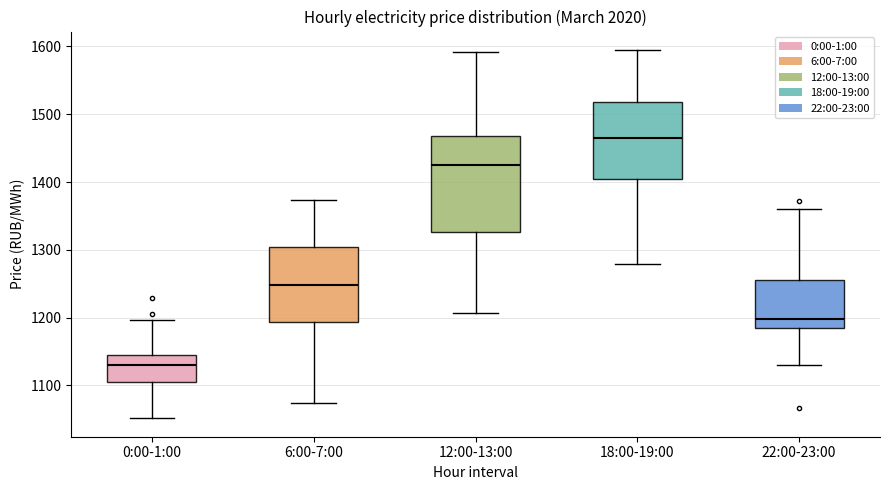

Reading left to right, read every box against the y-axis: the position of its median line, the range the box covers, and the ends of its whiskers. The values are not printed on the chart, so give them approximately, as read against the axis.

0:00-1:00: median 1130, box 1110 to 1150, whiskers 1050 to 1200
6:00-7:00: median 1250, box 1190 to 1300, whiskers 1070 to 1370
12:00-13:00: median 1430, box 1330 to 1470, whiskers 1210 to 1590
18:00-19:00: median 1470, box 1400 to 1520, whiskers 1280 to 1590
22:00-23:00: median 1200, box 1180 to 1260, whiskers 1130 to 1360